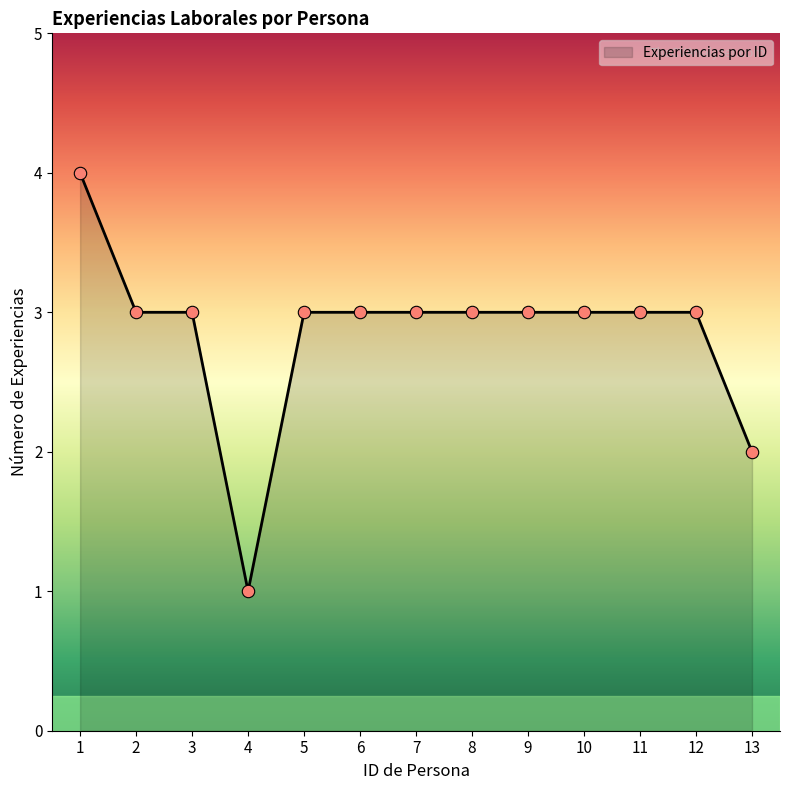

Between 13 and 12, which is larger?

12